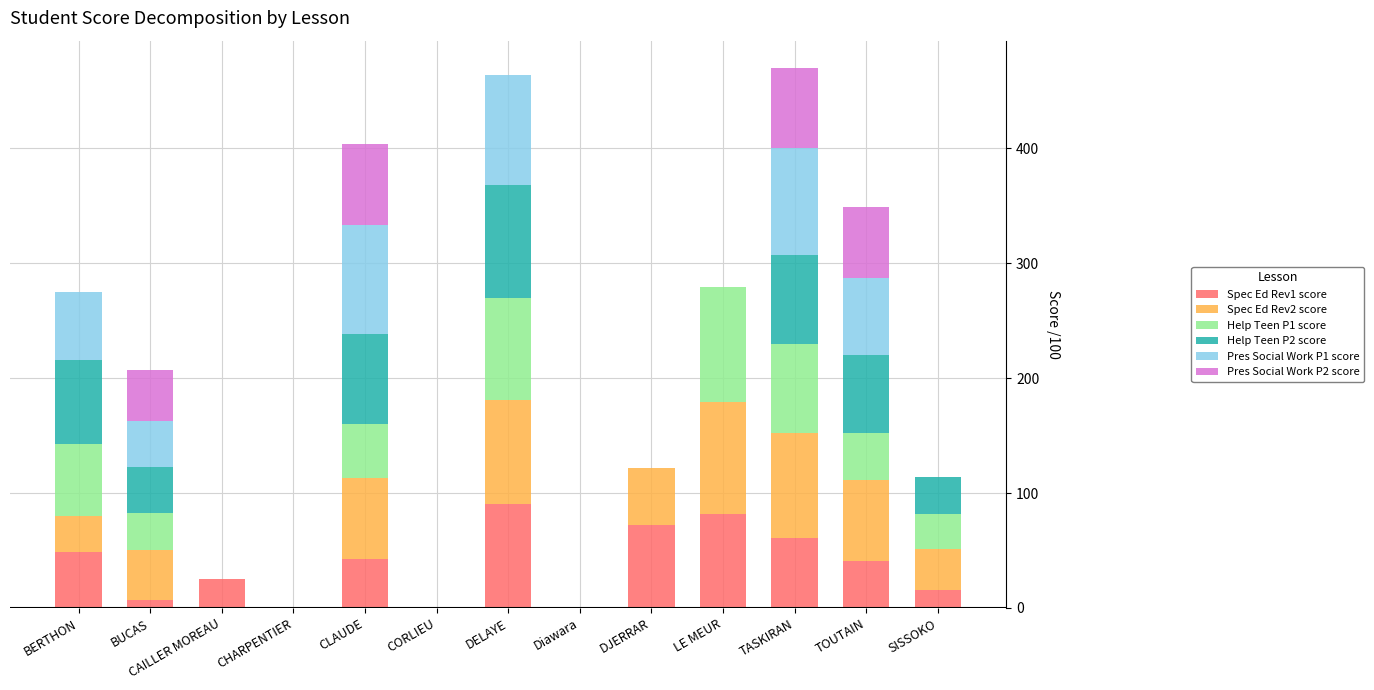

The Spec Ed Rev1 score series shows 72 at DJERRAR. True or false?

True